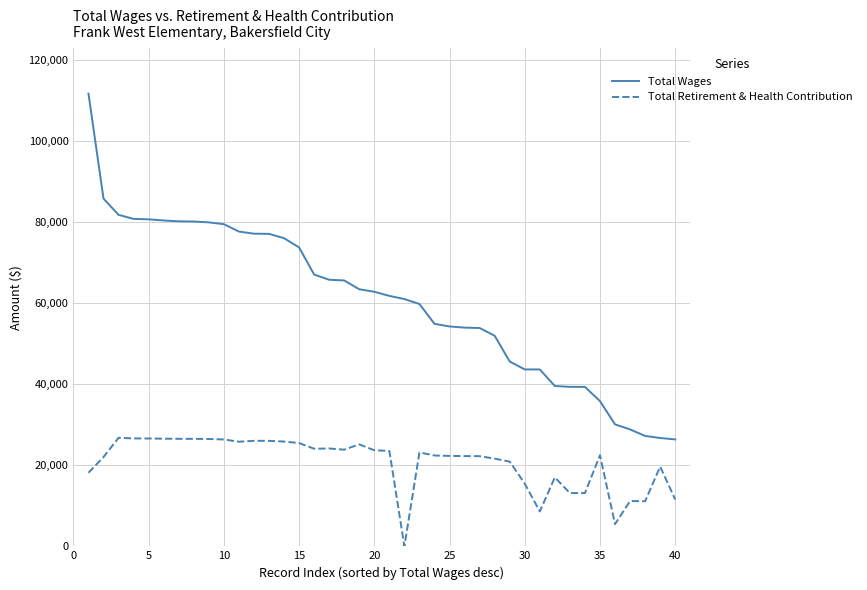

Count the number of data series in this chart.

2